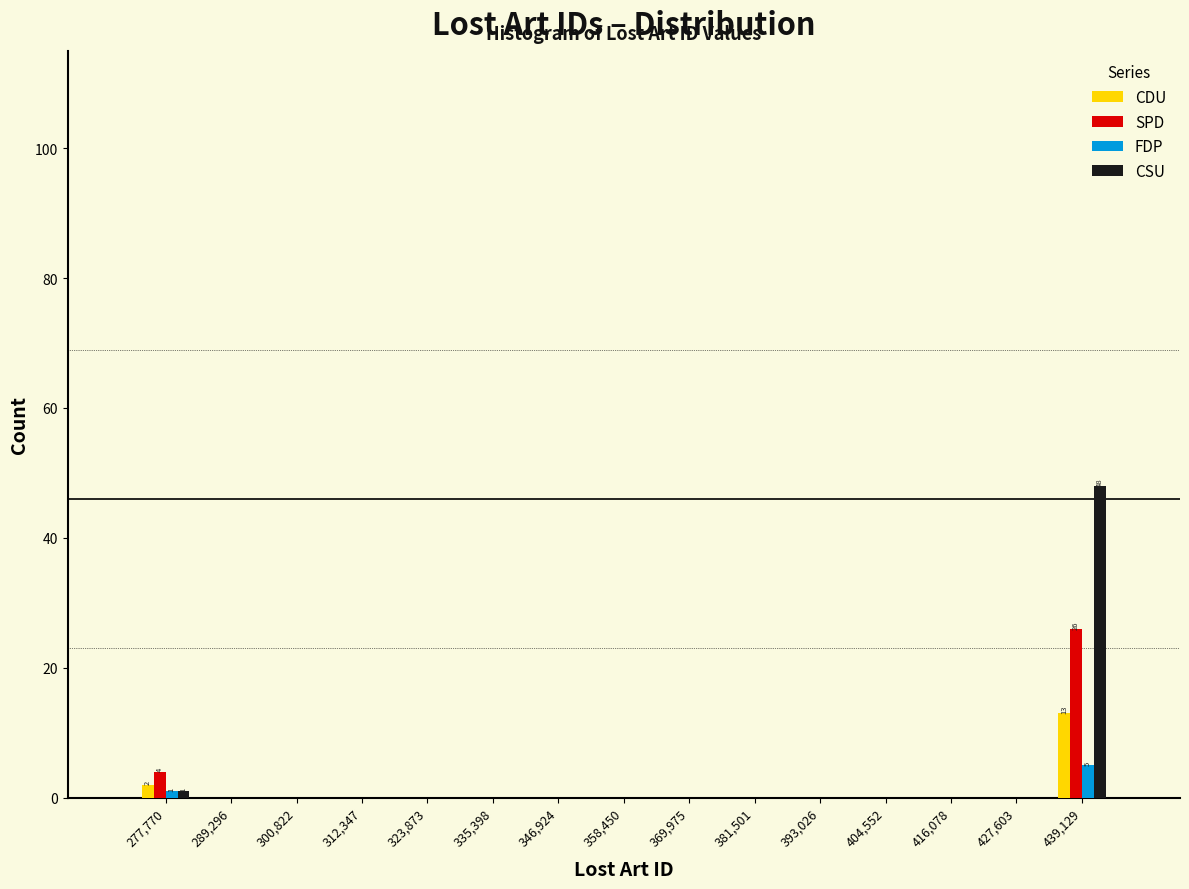

In the CSU series, which range on the x-axis has the tallest bar?

434000 to 444000